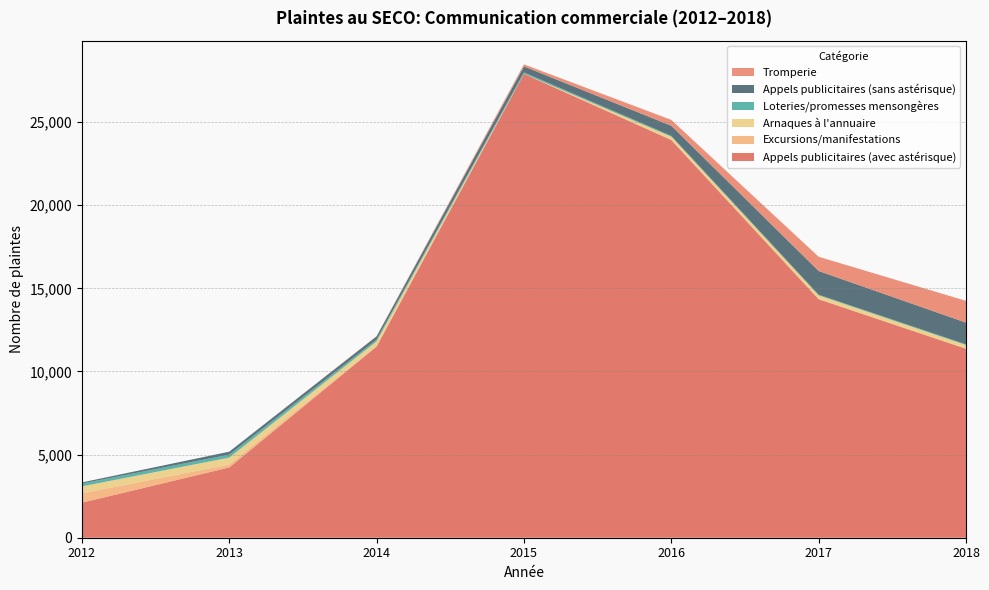

Reading left to right, what are all the values shown in this chart?

Appels publicitaires (avec astérisque): 2012=2107	2013=4228	2014=11502	2015=27908	2016=23927	2017=14348	2018=11369
Excursions/manifestations: 2012=564	2013=171	2014=37	2015=9	2016=17	2017=14	2018=1
Arnaques à l'annuaire: 2012=419	2013=420	2014=275	2015=0	2016=184	2017=218	2018=223
Loteries/promesses mensongères: 2012=172	2013=182	2014=107	2015=80	2016=49	2017=39	2018=40
Appels publicitaires (sans astérisque): 2012=64	2013=175	2014=190	2015=356	2016=607	2017=1426	2018=1306
Tromperie: 2012=0	2013=0	2014=23	2015=124	2016=353	2017=858	2018=1312